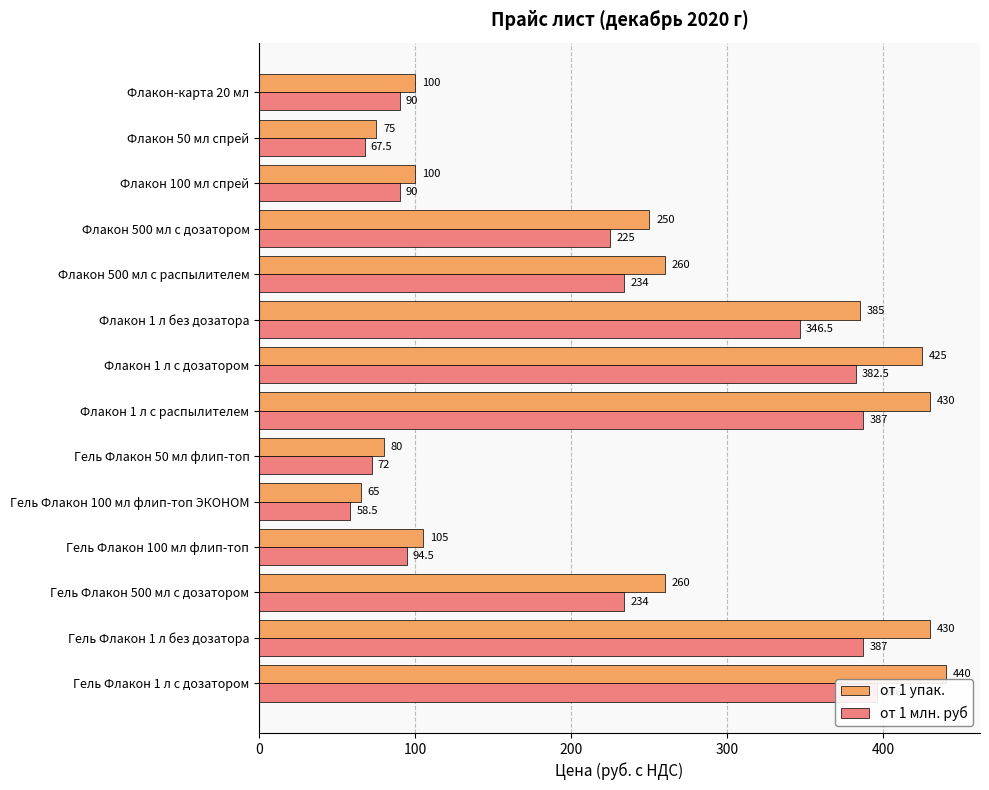

What is the value of the от 1 млн. руб bar at the 3rd from the left?

90.0